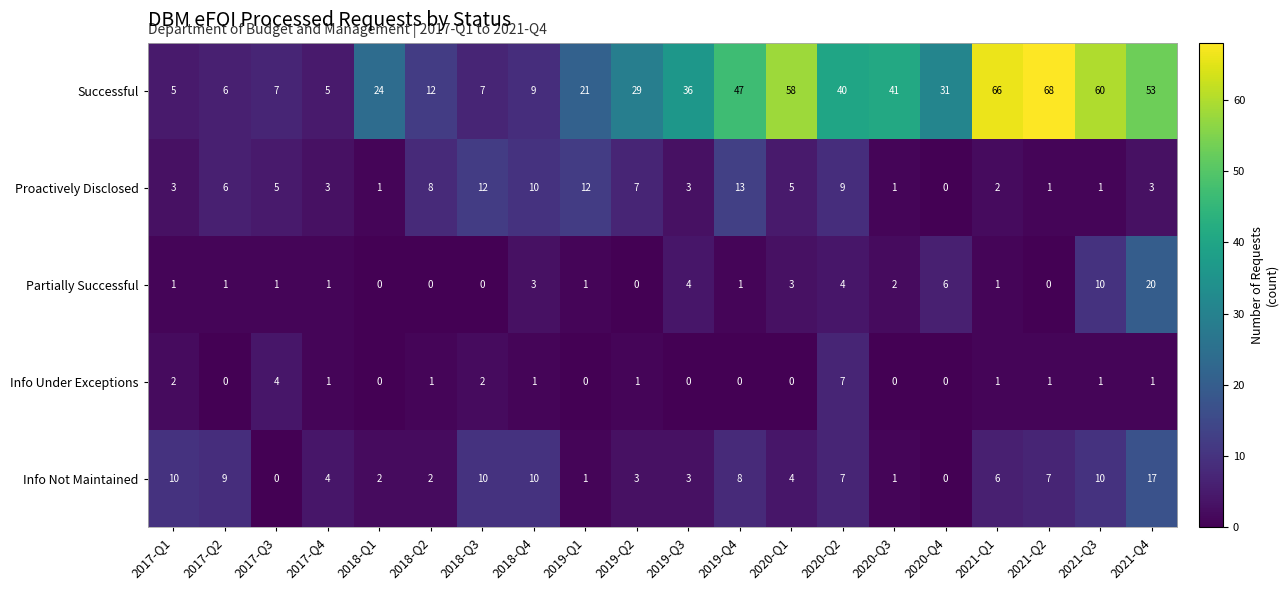

Is it true that Partially Successful equals 6 at 2020-Q4?

True